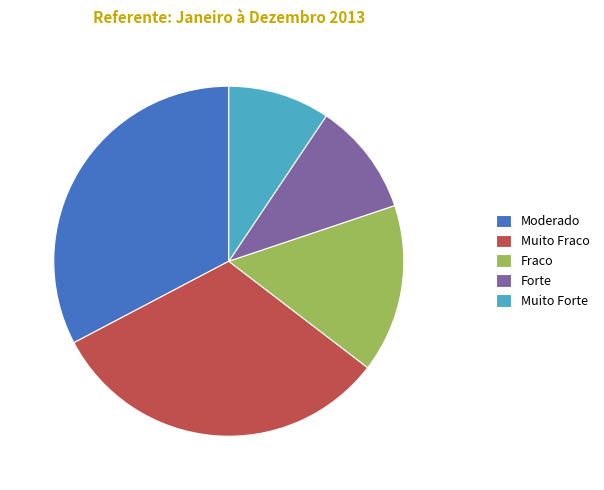

The Fraco slice represents 26% of the pie. True or false?

False